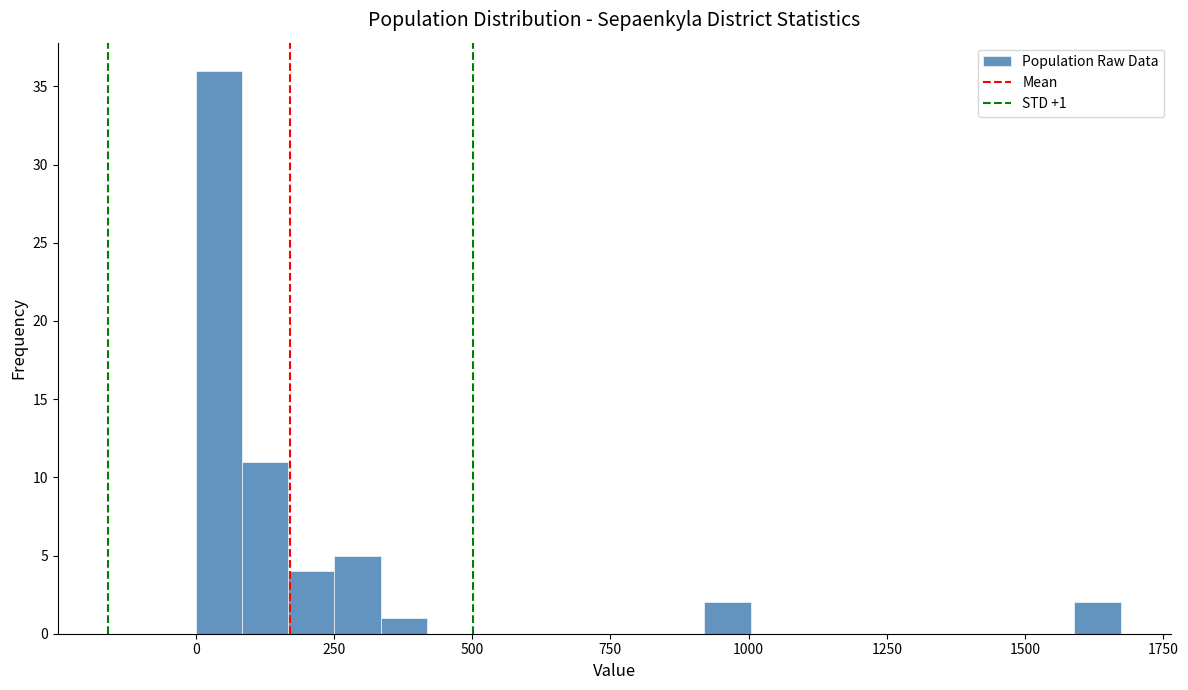

Around what value on the x-axis is the tallest bar? Give the approximate position of its centre, as read against the axis.

50